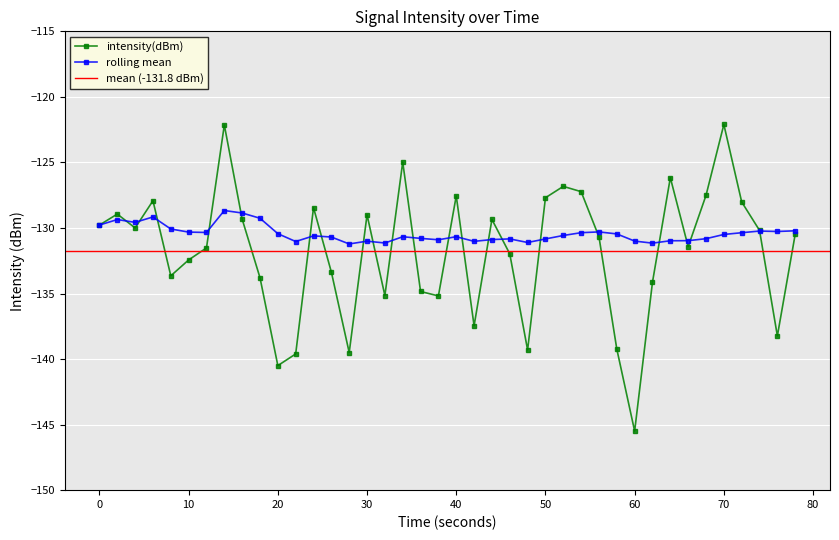

What is the value of the 28th point from the left?

-127.2